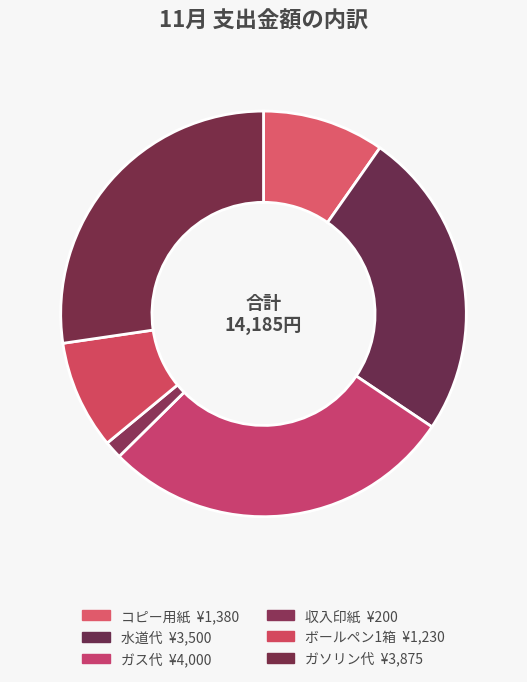

How many slices are in this pie chart?

6